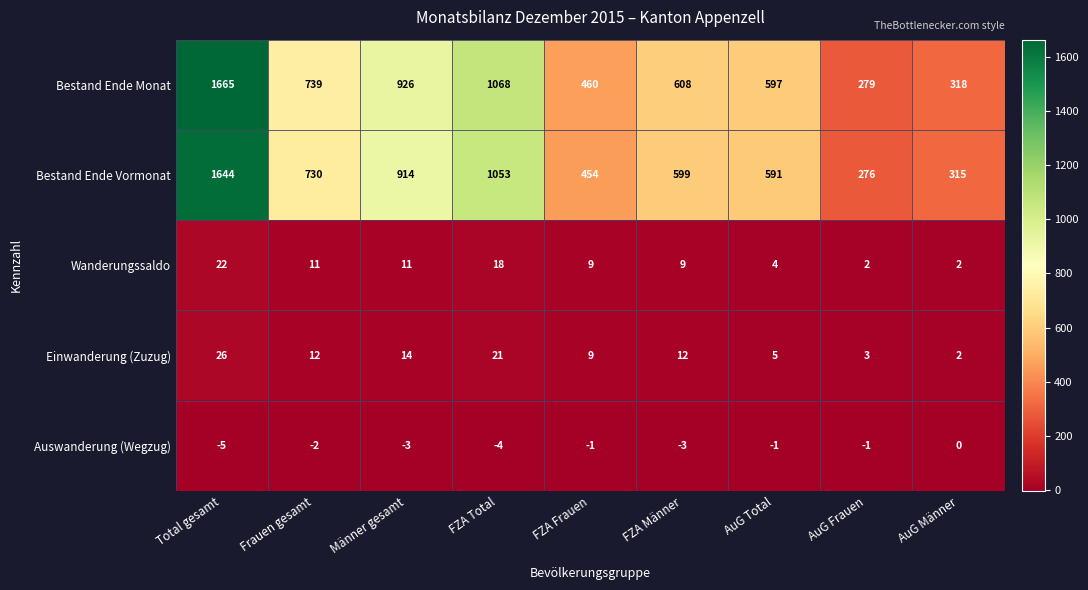

Where does the Bestand Ende Monat series first go above 608?

Total gesamt